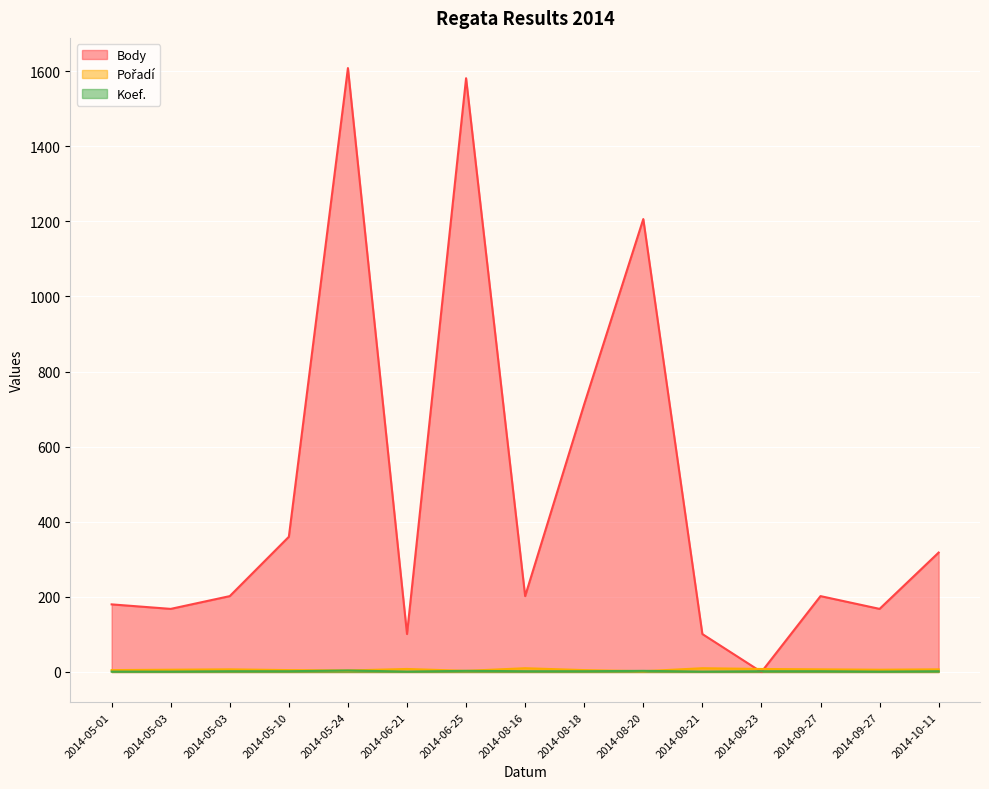

Reading left to right, list all the values displayed in this chart.

Body: 2014-05-01=180	2014-05-03=168	2014-05-03=202	2014-05-10=360	2014-05-24=1608	2014-06-21=101	2014-06-25=1581	2014-08-16=202	2014-08-18=713	2014-08-20=1206	2014-08-21=101	2014-08-23=0	2014-09-27=202	2014-09-27=168	2014-10-11=318
Pořadí: 2014-05-01=5	2014-05-03=6	2014-05-03=7	2014-05-10=5	2014-05-24=4	2014-06-21=8	2014-06-25=3	2014-08-16=10	2014-08-18=5	2014-08-20=2	2014-08-21=10	2014-08-23=8	2014-09-27=7	2014-09-27=6	2014-10-11=7
Koef.: 2014-05-01=1	2014-05-03=1	2014-05-03=2	2014-05-10=2	2014-05-24=4	2014-06-21=1	2014-06-25=3	2014-08-16=2	2014-08-18=2	2014-08-20=3	2014-08-21=1	2014-08-23=2	2014-09-27=2	2014-09-27=1	2014-10-11=2